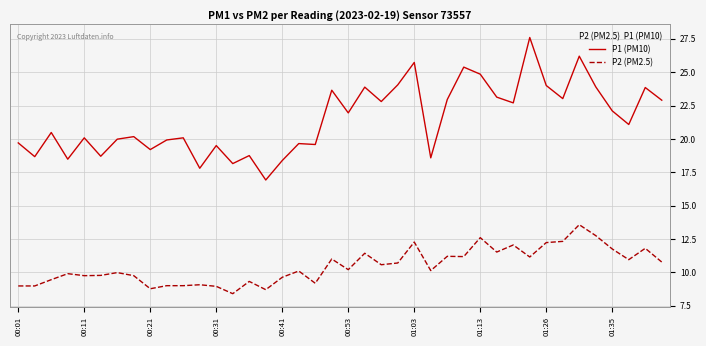

Rank the series by their average value, from highest to lowest.

P1 (PM10), P2 (PM2.5)